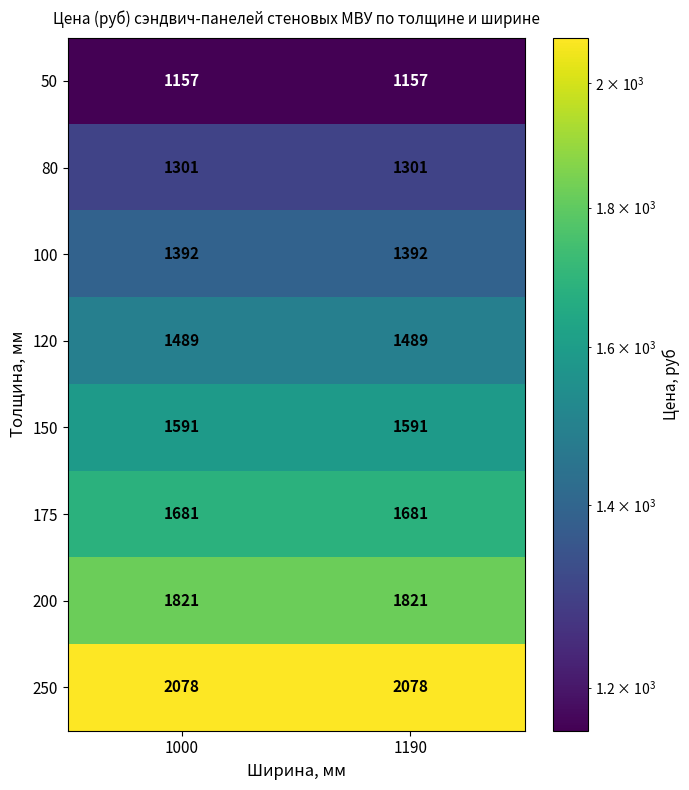

What is the difference between the highest and lowest values at 1000?

921